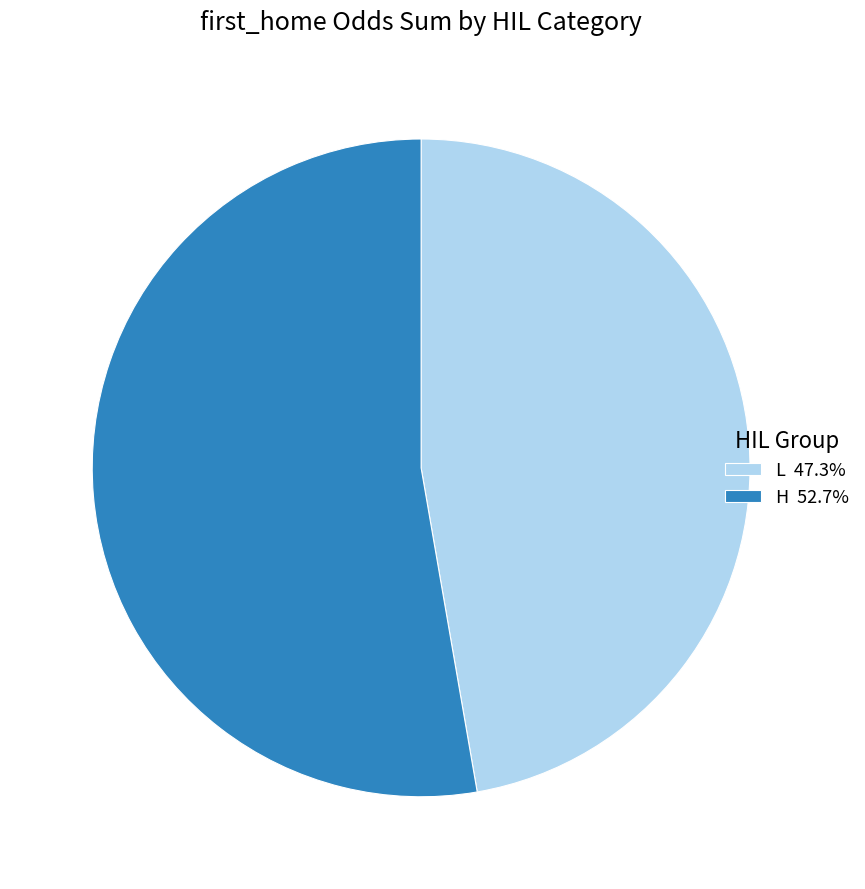

Is there a majority slice in this chart?

Yes